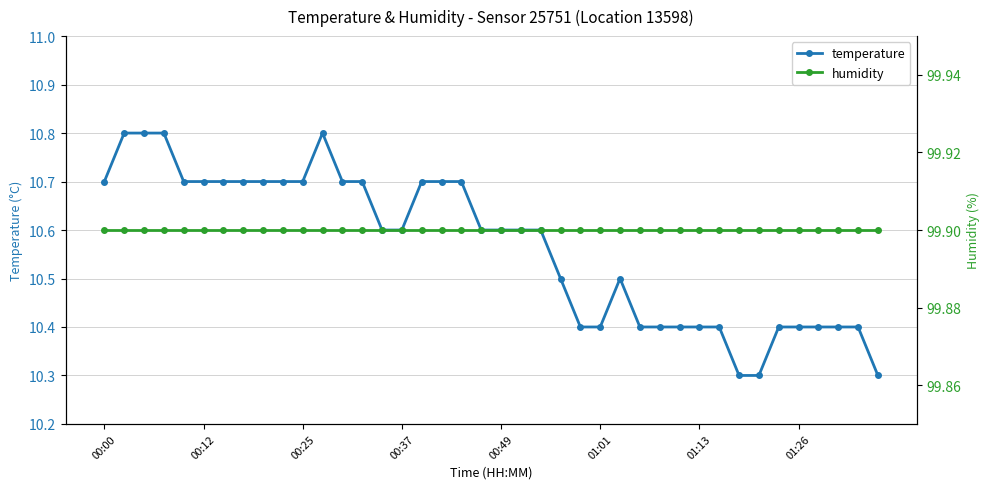

What is the lowest value of the temperature series?

10.3